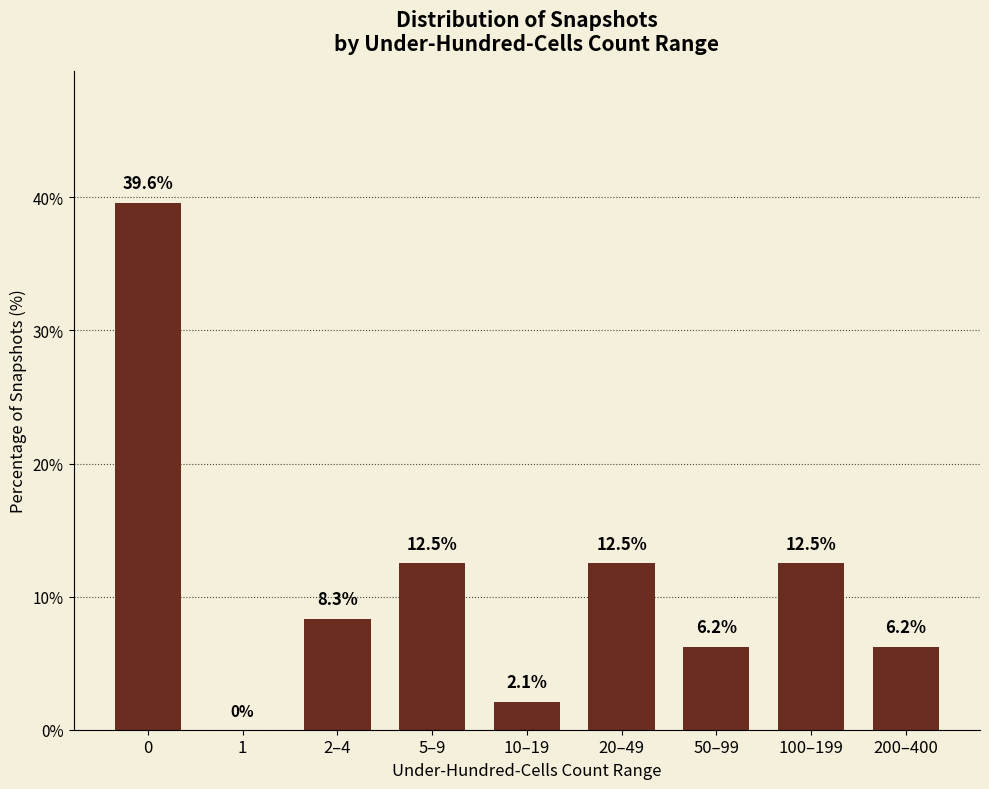

What is the sum of the values at 0 and 200–400?

45.8